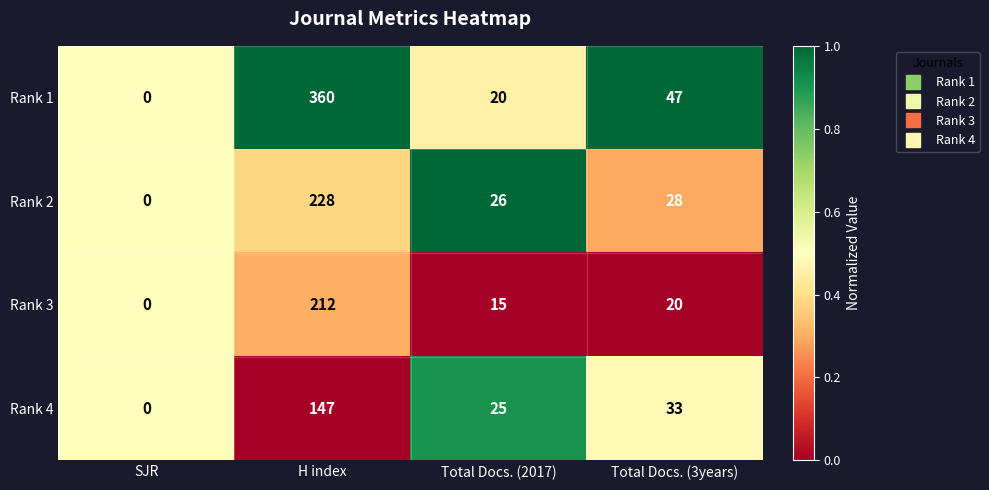

Is it true that Rank 3 equals 32 at Total Docs. (3years)?

False